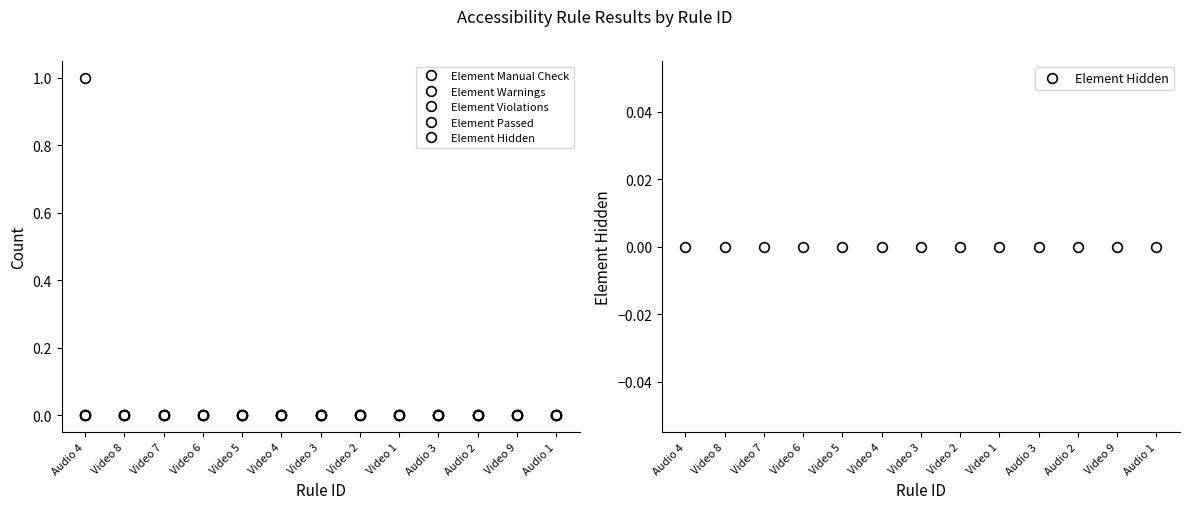

Which series changed the most between Video 7 and Audio 2?

Element Manual Check